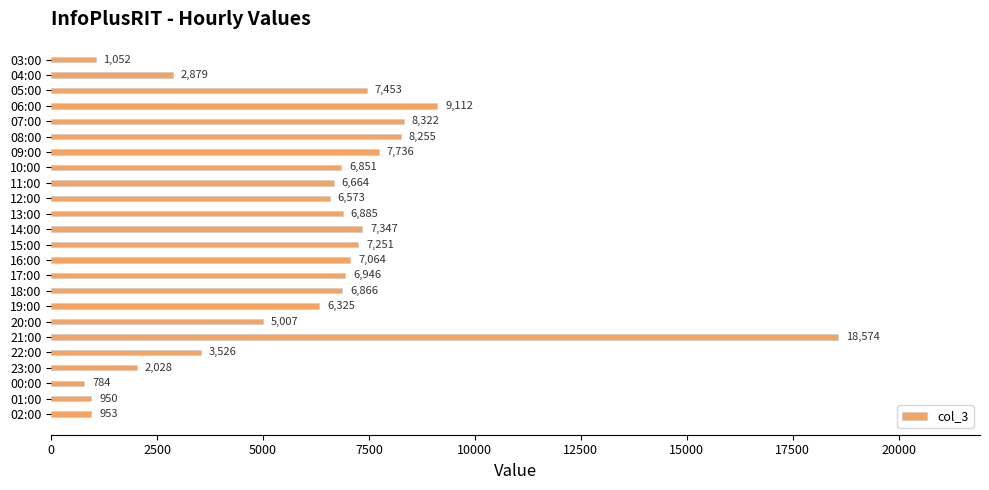

The chart shows a value of 4401 at 16:00. True or false?

False